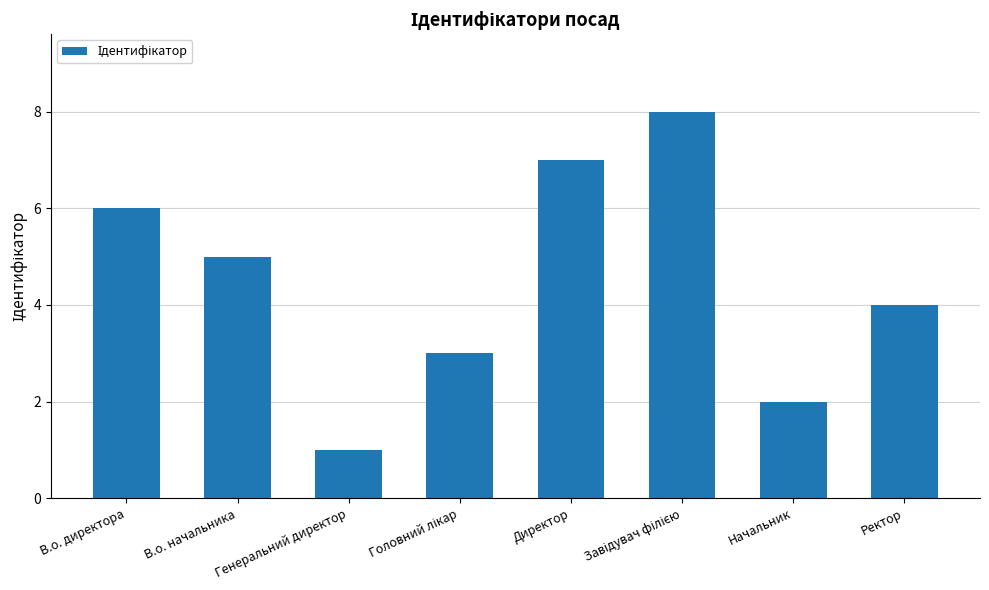

How many data points does each series have?

8